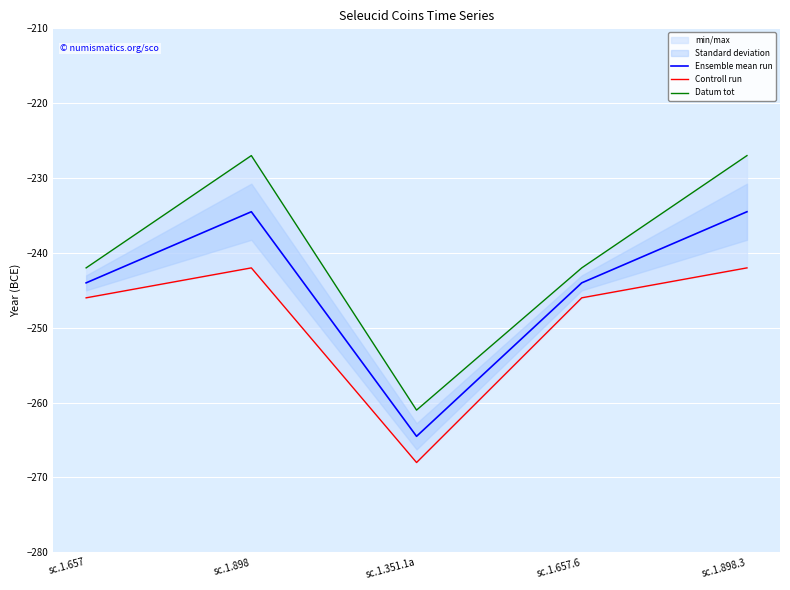

Reading right to left, list all the values displayed in this chart.

Ensemble mean run: sc.1.898.3=-234.5	sc.1.657.6=-244.0	sc.1.351.1a=-264.5	sc.1.898=-234.5	sc.1.657=-244.0
Controll run: sc.1.898.3=-242.0	sc.1.657.6=-246.0	sc.1.351.1a=-268.0	sc.1.898=-242.0	sc.1.657=-246.0
Datum tot: sc.1.898.3=-227.0	sc.1.657.6=-242.0	sc.1.351.1a=-261.0	sc.1.898=-227.0	sc.1.657=-242.0